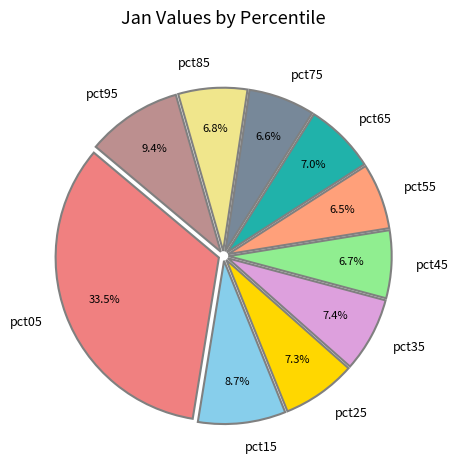

Which has a higher value, pct35 or pct85?

pct35